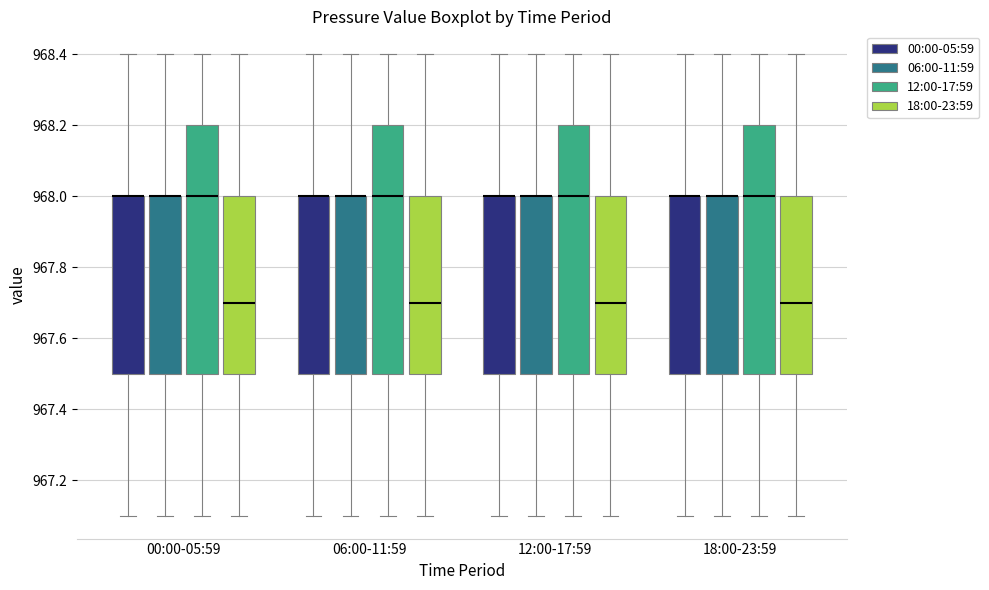

Reading left to right, read every box against the y-axis: the position of its median line, the range the box covers, and the ends of its whiskers. The values are not printed on the chart, so give them approximately, as read against the axis.

00:00-05:59 (00:00-05:59): median 968.0 (drawn on the box's upper edge), box 967.5 to 968.0, whiskers 967.1 to 968.4
00:00-05:59 (06:00-11:59): median 968.0 (drawn on the box's upper edge), box 967.5 to 968.0, whiskers 967.1 to 968.4
00:00-05:59 (12:00-17:59): median 968.0, box 967.5 to 968.2, whiskers 967.1 to 968.4
00:00-05:59 (18:00-23:59): median 967.7, box 967.5 to 968.0, whiskers 967.1 to 968.4
06:00-11:59 (00:00-05:59): median 968.0 (drawn on the box's upper edge), box 967.5 to 968.0, whiskers 967.1 to 968.4
06:00-11:59 (06:00-11:59): median 968.0 (drawn on the box's upper edge), box 967.5 to 968.0, whiskers 967.1 to 968.4
06:00-11:59 (12:00-17:59): median 968.0, box 967.5 to 968.2, whiskers 967.1 to 968.4
06:00-11:59 (18:00-23:59): median 967.7, box 967.5 to 968.0, whiskers 967.1 to 968.4
12:00-17:59 (00:00-05:59): median 968.0 (drawn on the box's upper edge), box 967.5 to 968.0, whiskers 967.1 to 968.4
12:00-17:59 (06:00-11:59): median 968.0 (drawn on the box's upper edge), box 967.5 to 968.0, whiskers 967.1 to 968.4
12:00-17:59 (12:00-17:59): median 968.0, box 967.5 to 968.2, whiskers 967.1 to 968.4
12:00-17:59 (18:00-23:59): median 967.7, box 967.5 to 968.0, whiskers 967.1 to 968.4
18:00-23:59 (00:00-05:59): median 968.0 (drawn on the box's upper edge), box 967.5 to 968.0, whiskers 967.1 to 968.4
18:00-23:59 (06:00-11:59): median 968.0 (drawn on the box's upper edge), box 967.5 to 968.0, whiskers 967.1 to 968.4
18:00-23:59 (12:00-17:59): median 968.0, box 967.5 to 968.2, whiskers 967.1 to 968.4
18:00-23:59 (18:00-23:59): median 967.7, box 967.5 to 968.0, whiskers 967.1 to 968.4